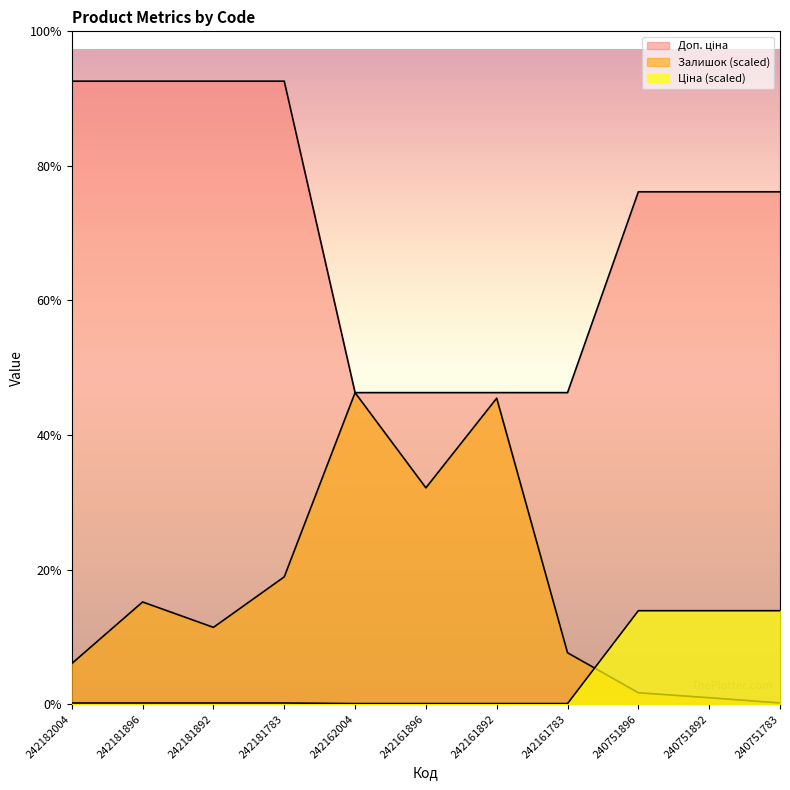

What is the maximum value for Доп. ціна?

10903.0